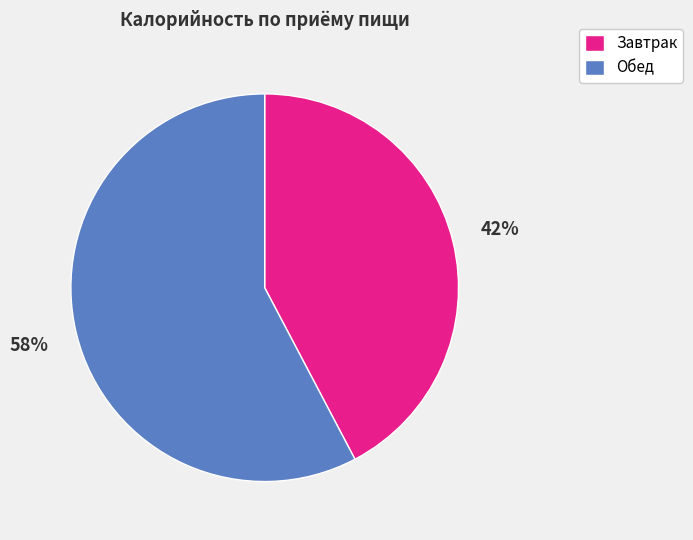

Is it true that Обед is 64% of the pie?

False